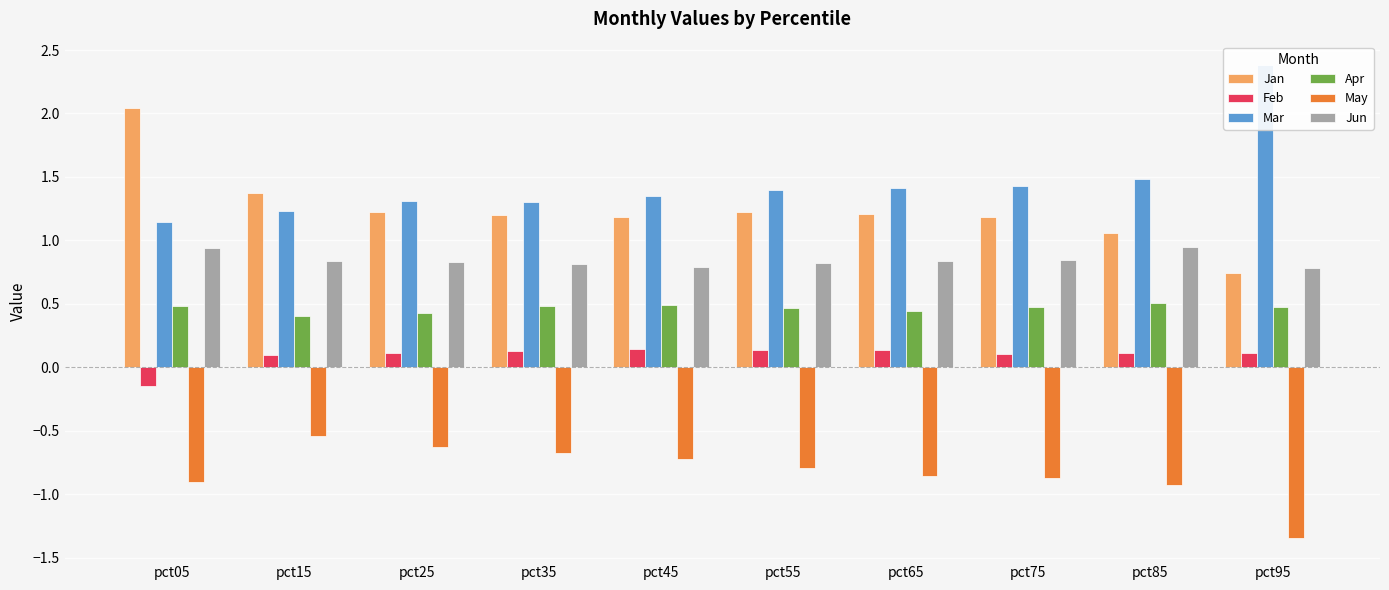

At which category is the sum across all series the highest?

pct05